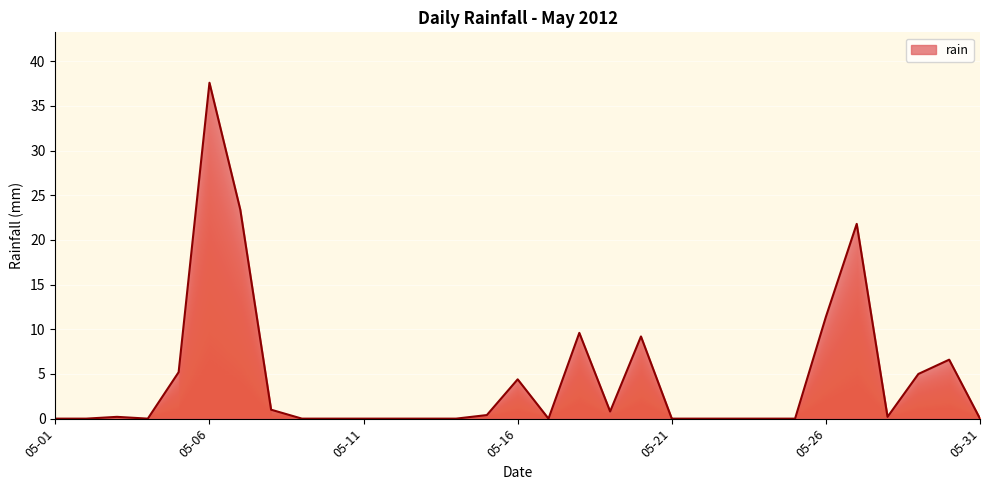

What is the maximum value shown in the chart?

37.6